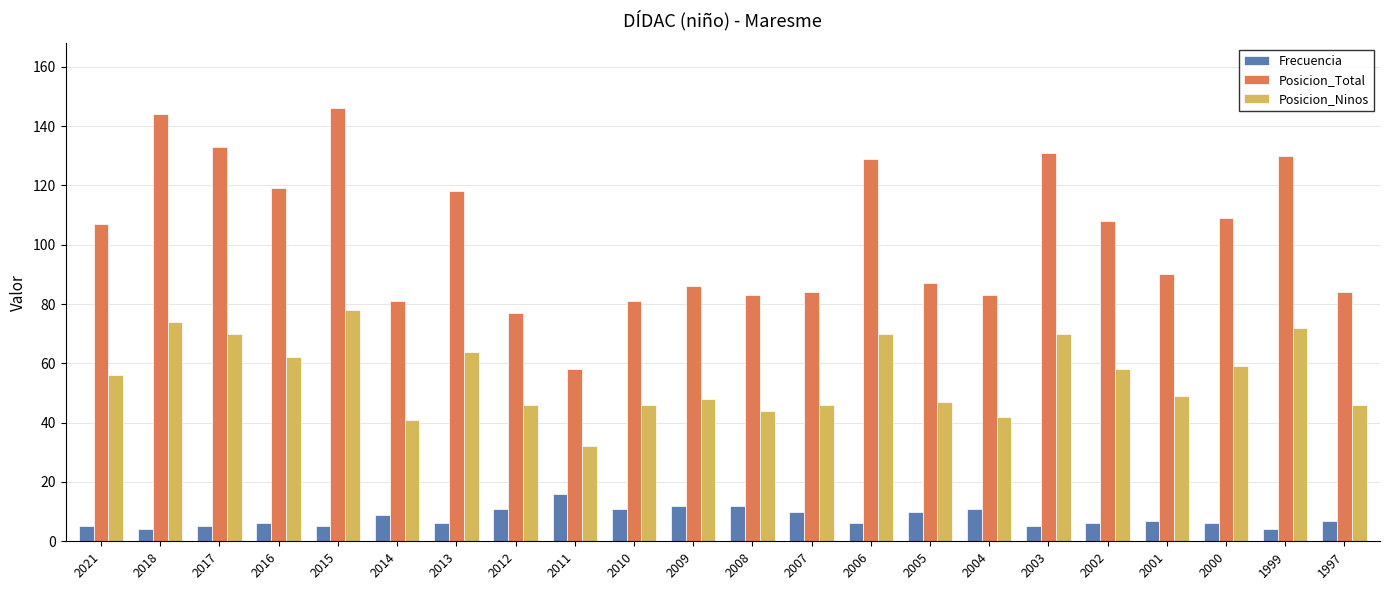

What is the value of the Posicion_Total bar at the 9th from the left?

58